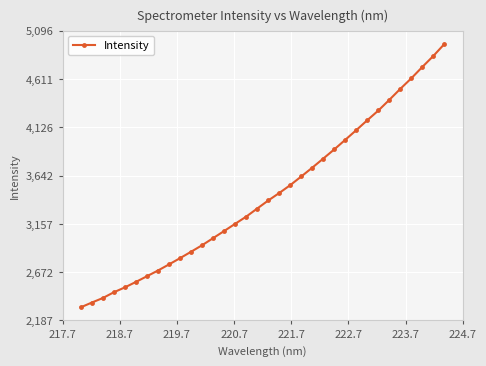

What is the average value?

3450.9